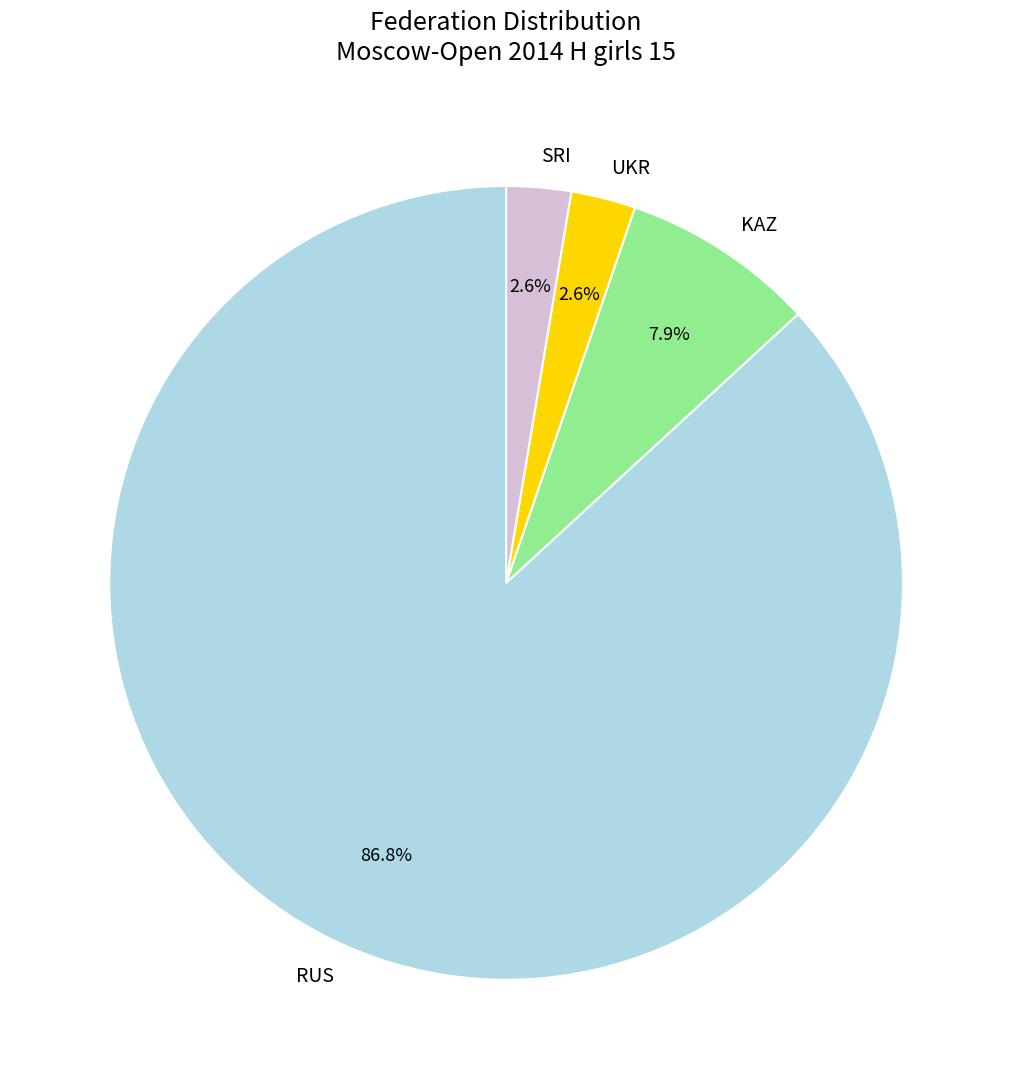

Count the number of slices in the pie.

4